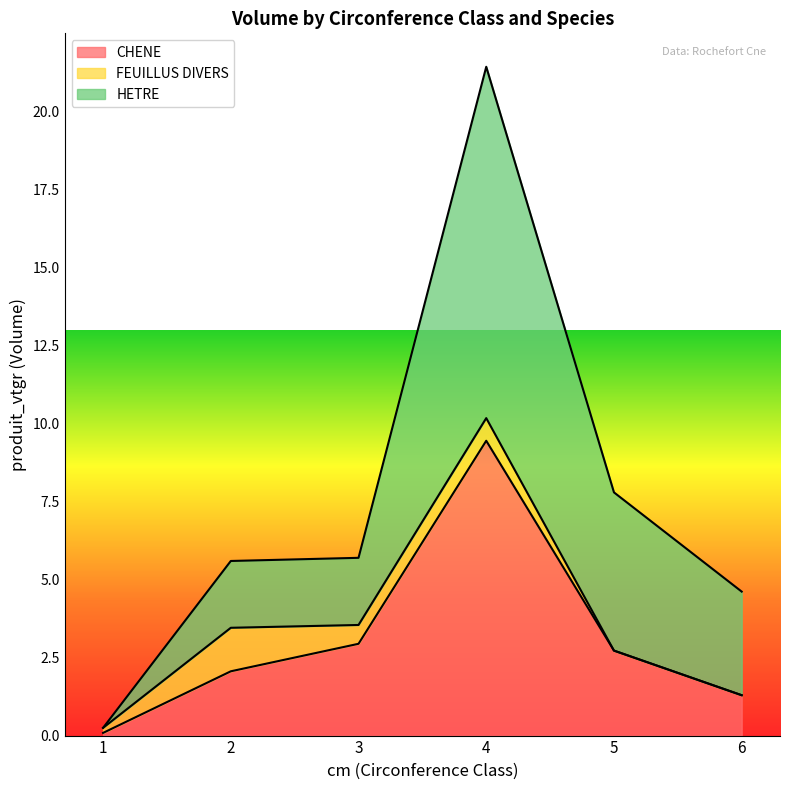

How many lines are shown in the chart?

3